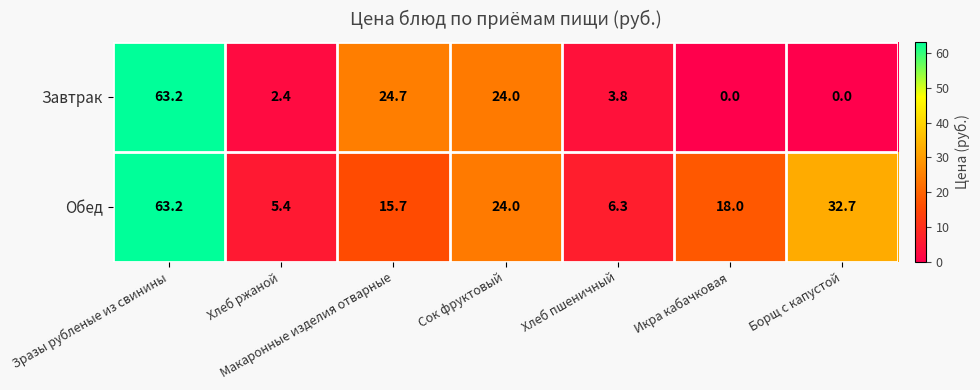

What is the difference between the maximum and minimum values in the Обед series?

57.8